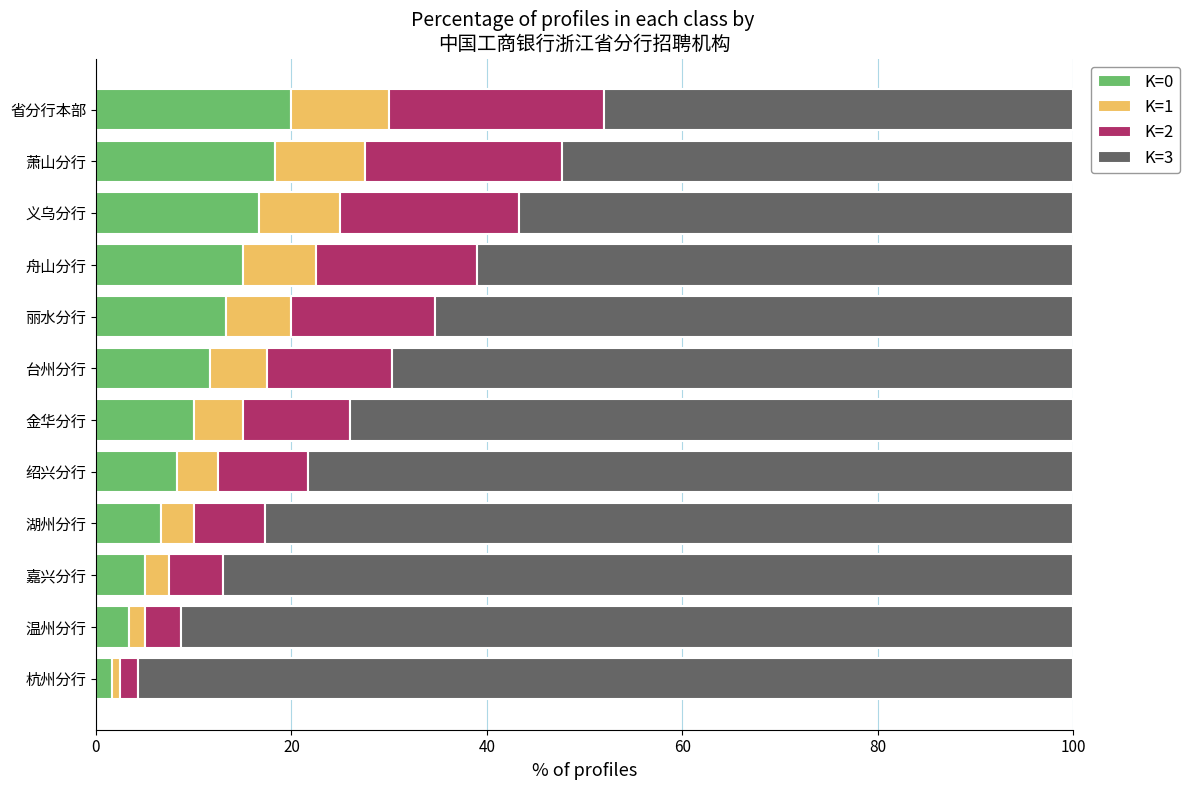

What is the total value across all series at 嘉兴分行?

100.0